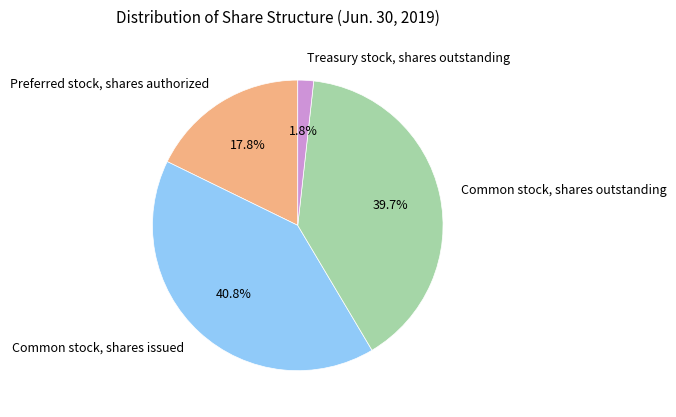

Is Common stock, shares outstanding the majority of the pie?

No